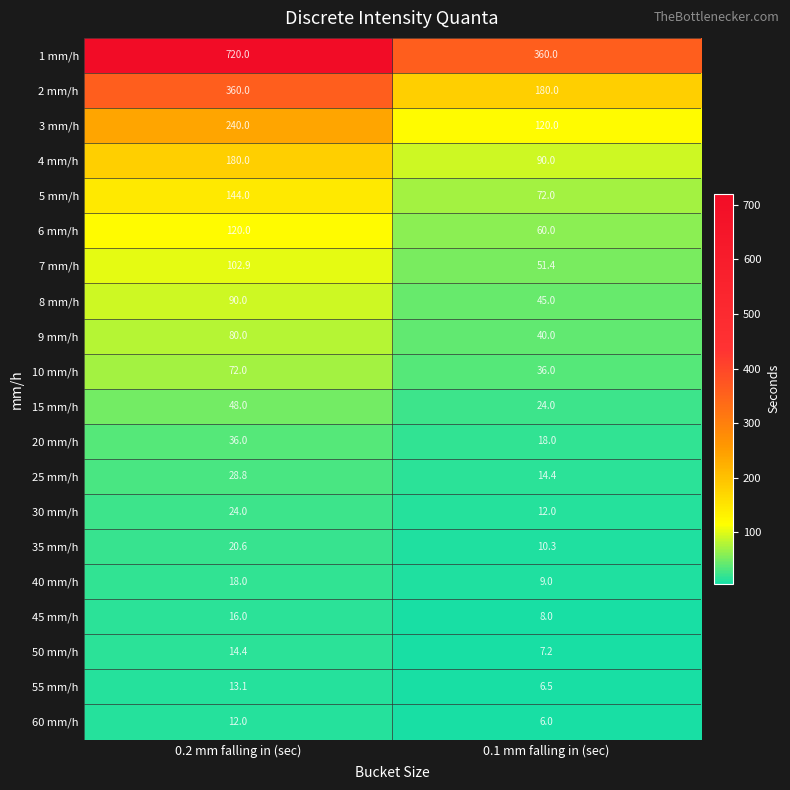

The value of 3 mm/h at 0.1 mm falling in (sec) is 120.0. True or false?

True